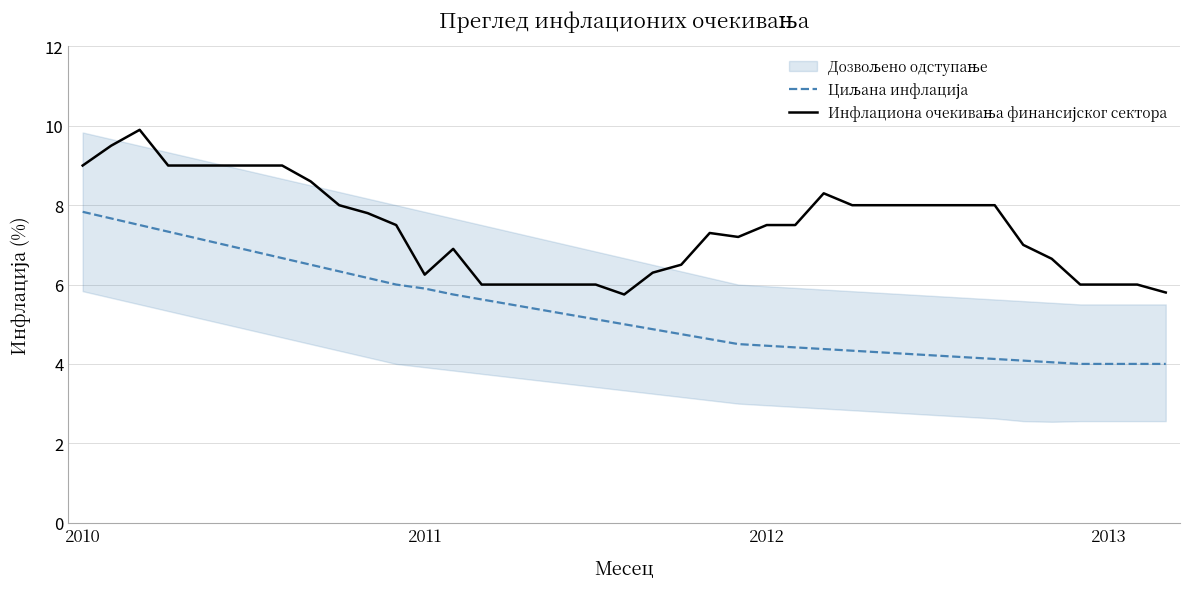

Which series changed the most between 2012 and 5?

Инфлациона очекивања финансијског сектора